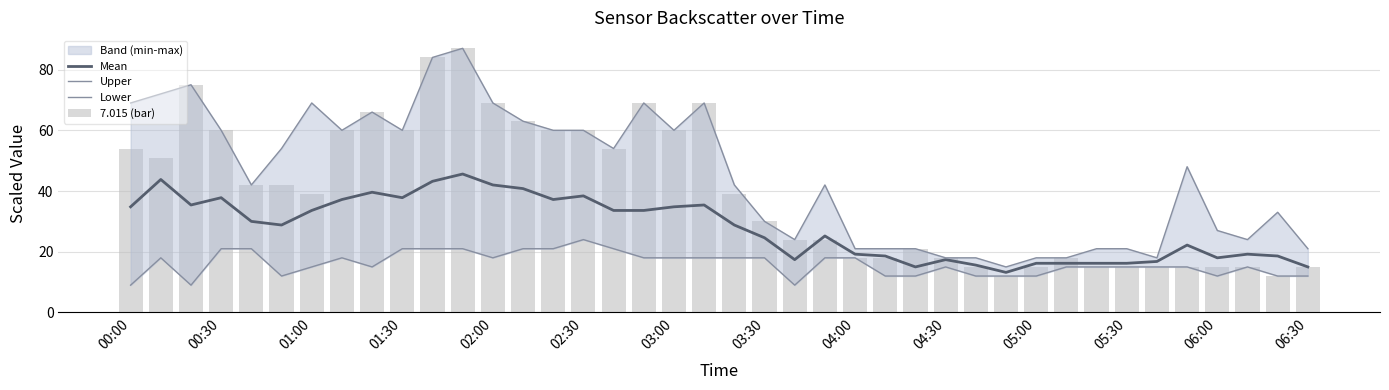

What is the minimum value for Mean?

13.2